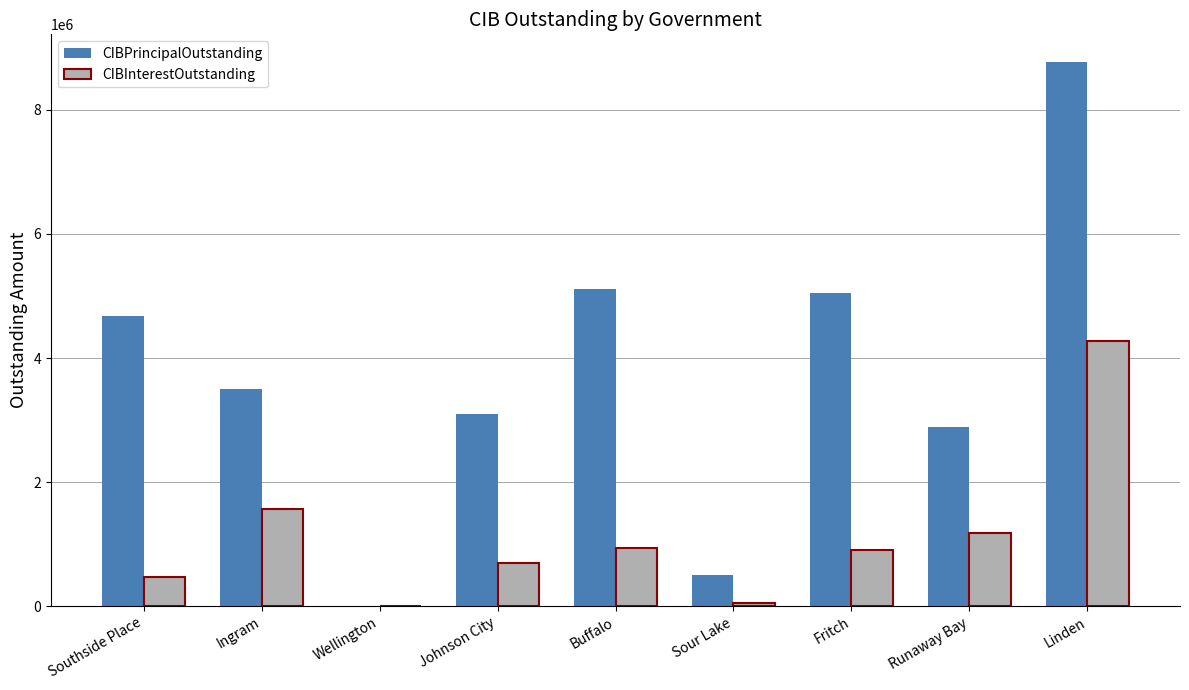

What are all the series names shown in the legend?

CIBPrincipalOutstanding, CIBInterestOutstanding